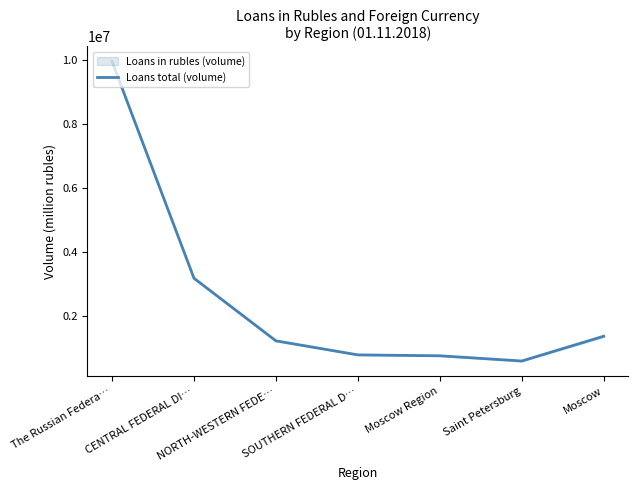

What position from the left is Moscow?

7